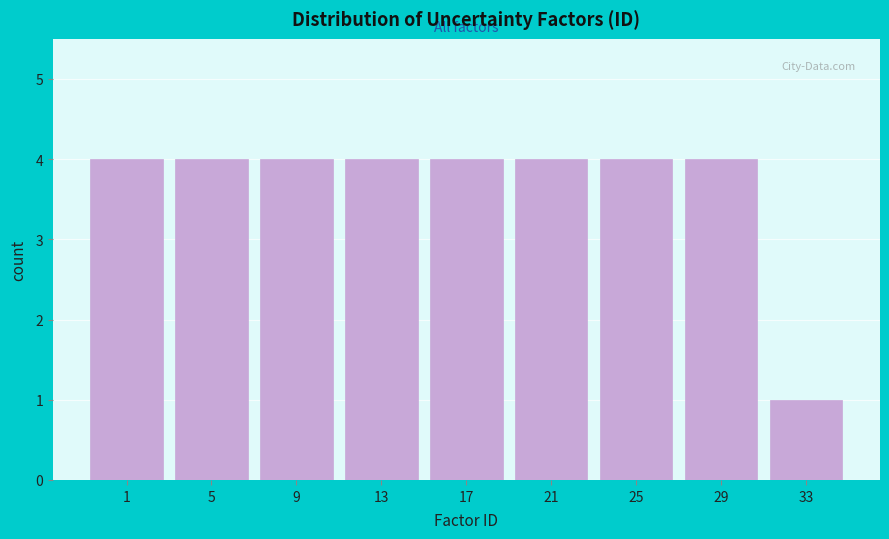

Reading right to left, transcribe all the data shown in this chart.

33=1	29=4	25=4	21=4	17=4	13=4	9=4	5=4	1=4